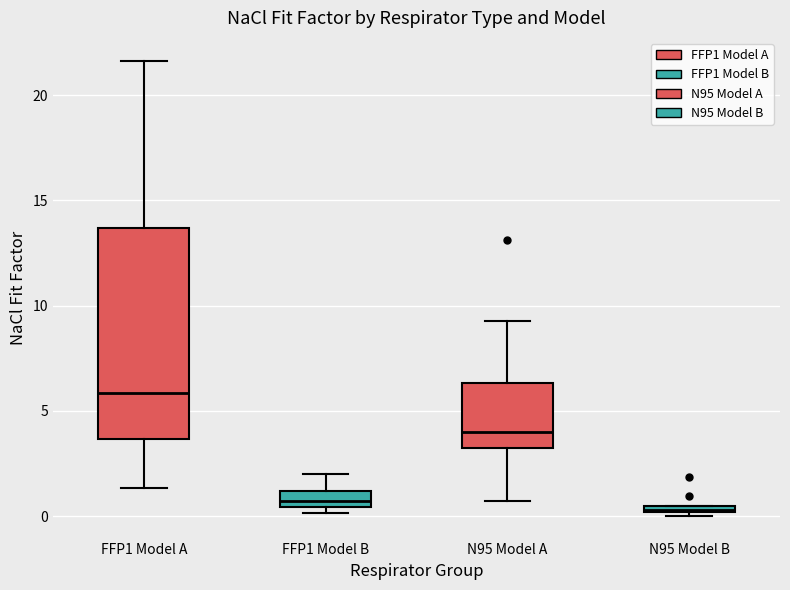

Comparing the boxes themselves (not the whiskers), which one is the tallest?

FFP1 Model A